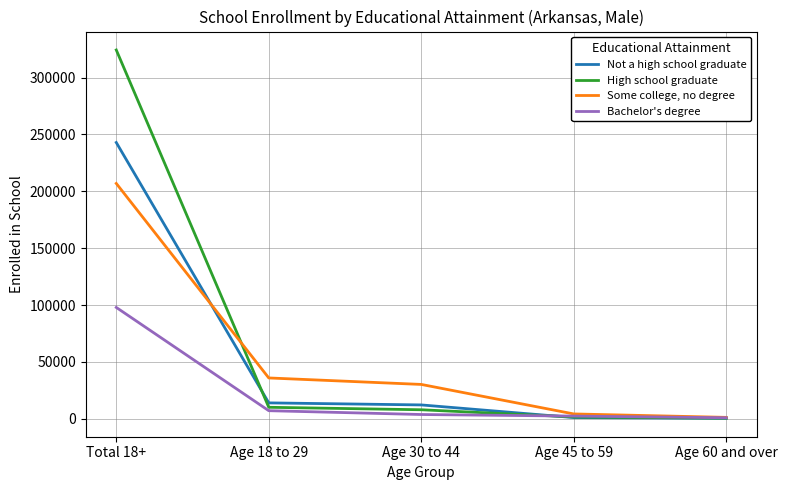

What is the difference between the Not a high school graduate values at Age 60 and over and Age 18 to 29?

13564